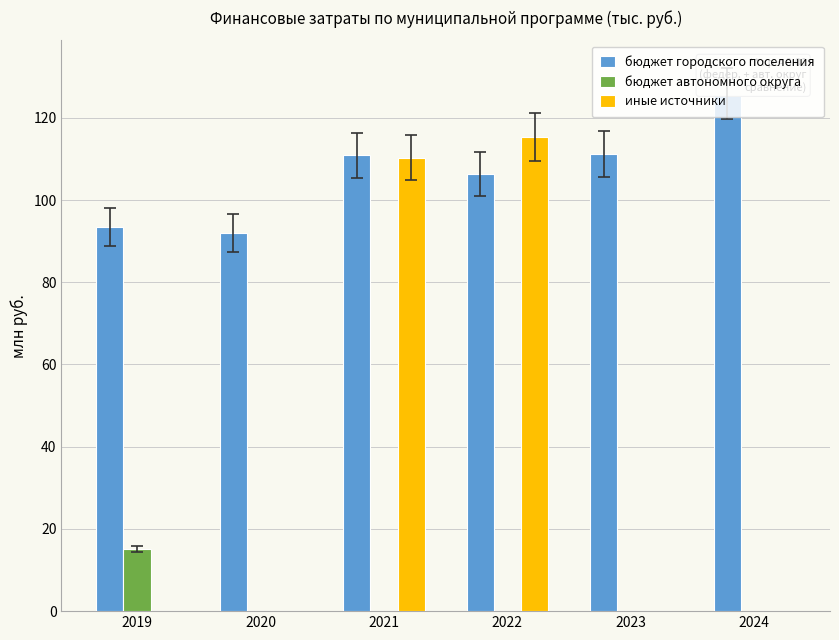

The value of иные источники at 2019 is -61.9. True or false?

False